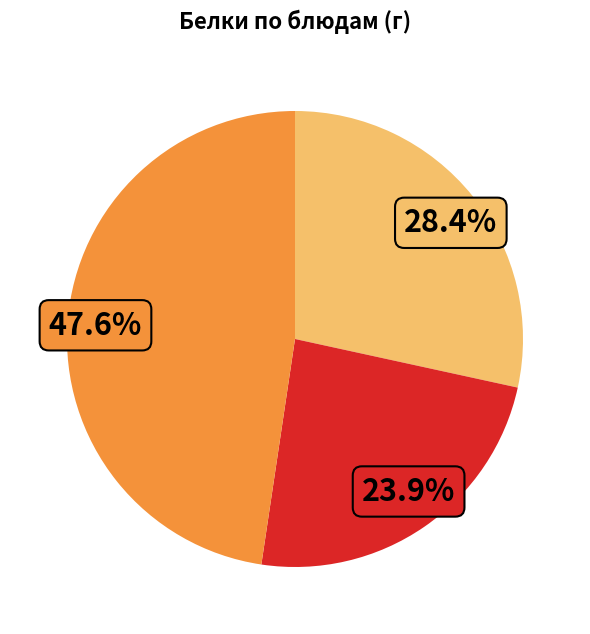

Is there any slice that represents more than half of the pie?

No